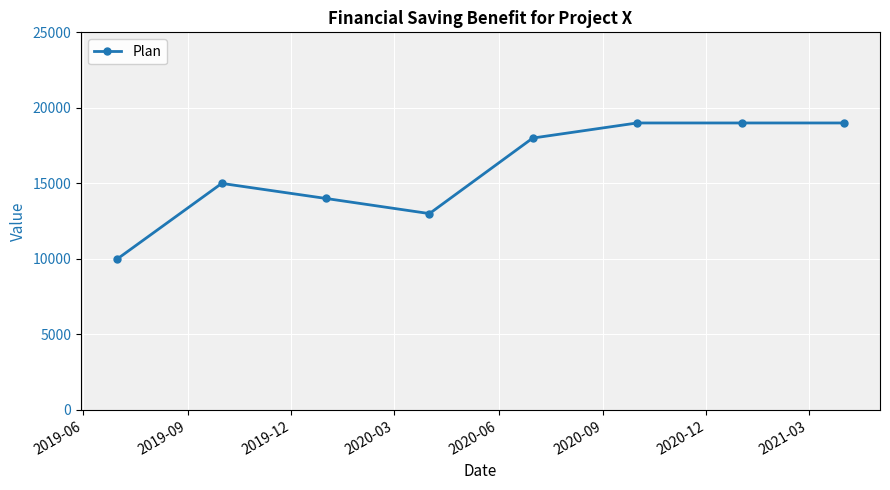

What is the value of the 7th point from the left?

19000